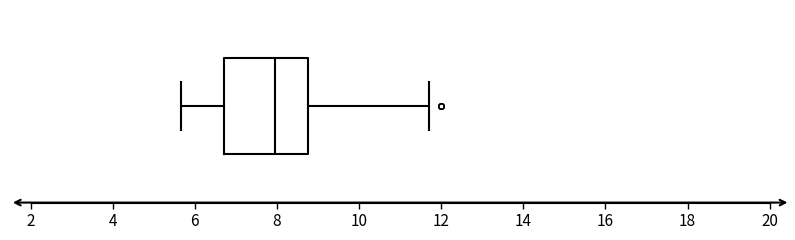

Read this box plot against the x-axis: the position of the median line, the range covered by the box, and the ends of both whiskers. The values are not printed on the chart, so give them approximately, as read against the axis.

median 8.0, box 6.8 to 8.8, whiskers 5.6 to 11.8